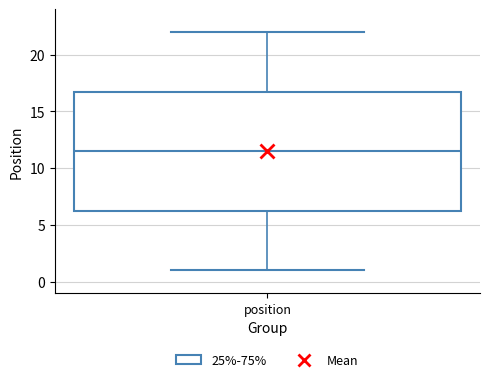

Transcribe this box plot: give where the median line is, the range the box spans, and where the two whiskers end, as read against the y-axis. The values are not printed on the chart, so give them approximately, as read against the axis.

median 11.5, box 6.5 to 17.0, whiskers 1.0 to 22.0